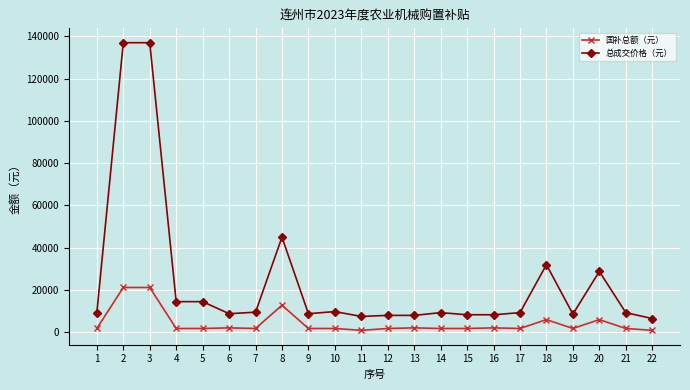

What is the lowest value of the 总成交价格（元） series?

6500